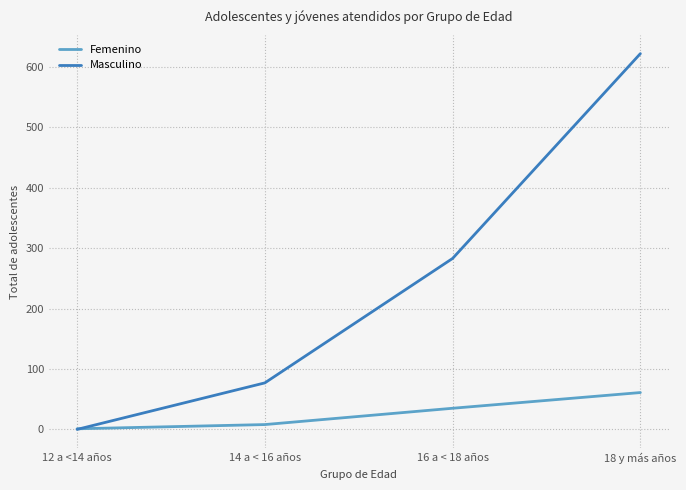

How many values in Masculino are above zero?

3